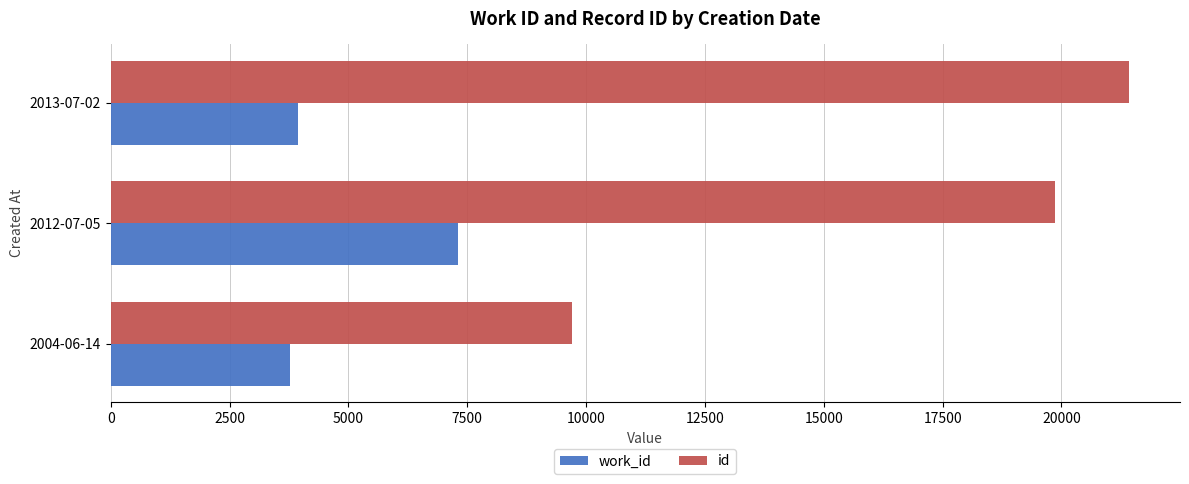

List the series in order of their peak value, highest first.

id, work_id